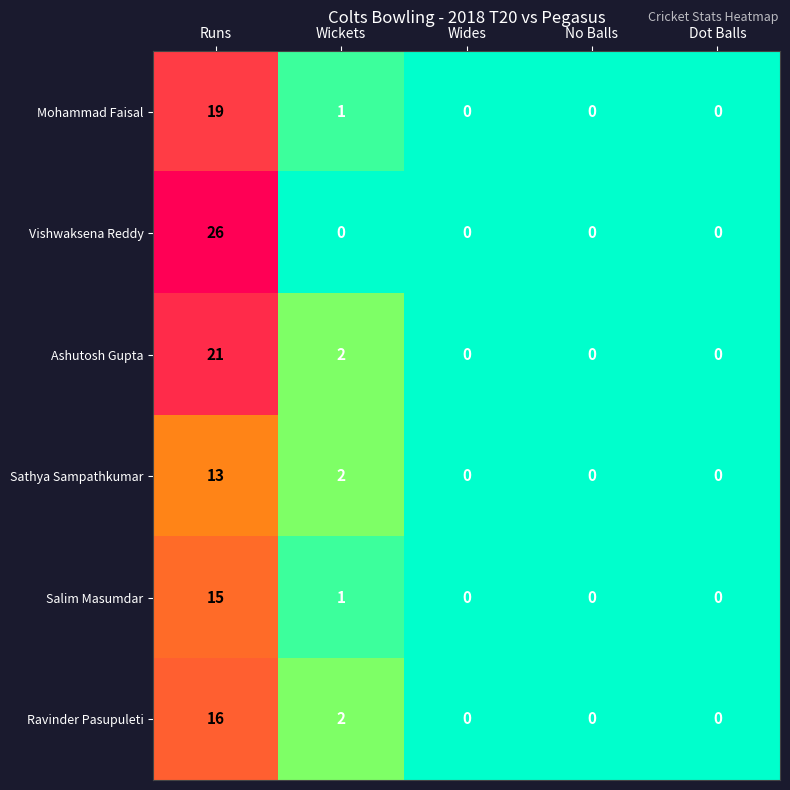

The Ashutosh Gupta series shows 0 at Wickets. True or false?

False